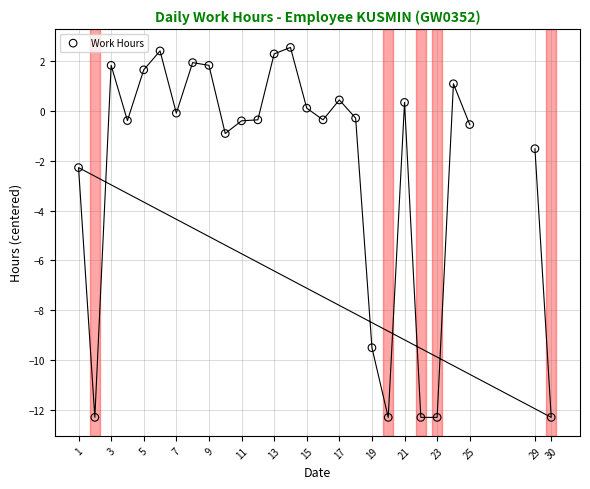

What is the range of X values (max minus min)?

29.0